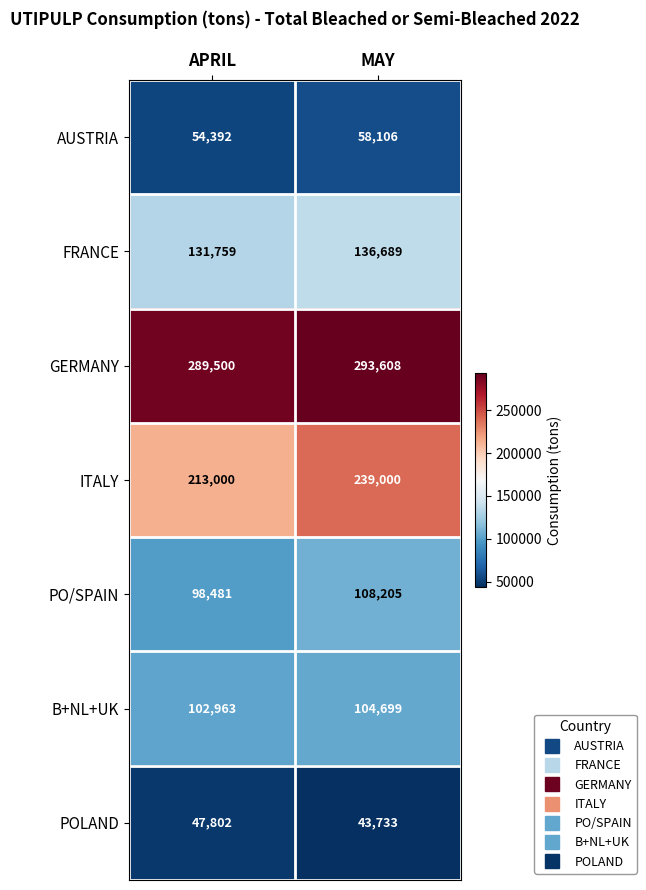

How many distinct data groups are displayed?

7